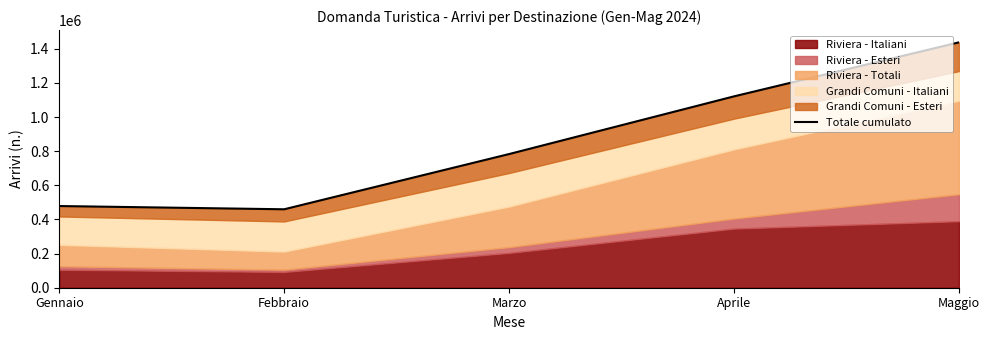

True or false: the data shows 478528 at Gennaio.

True